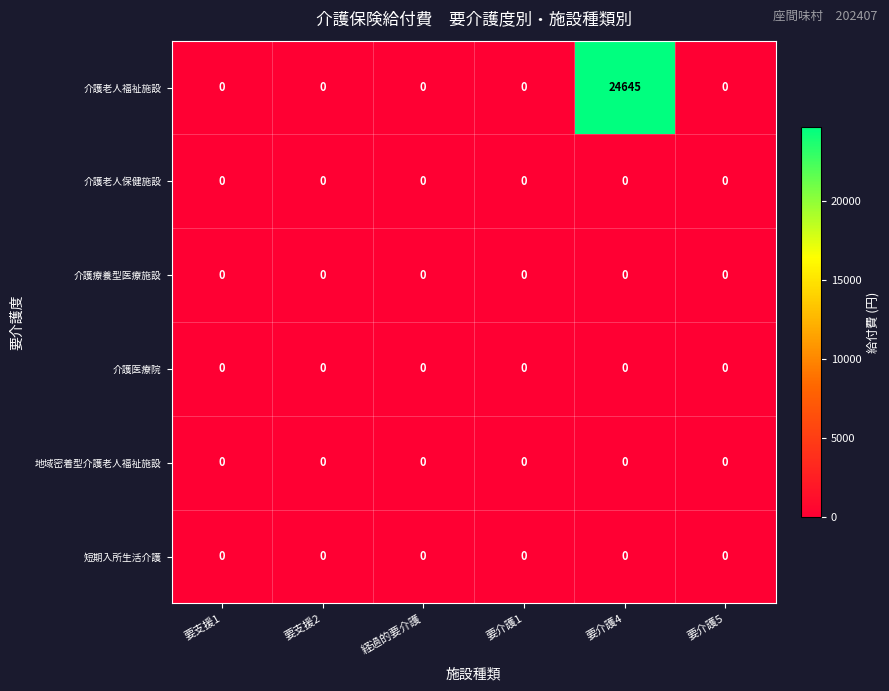

Is it true that 介護老人保健施設 equals 0 at 要介護4?

True